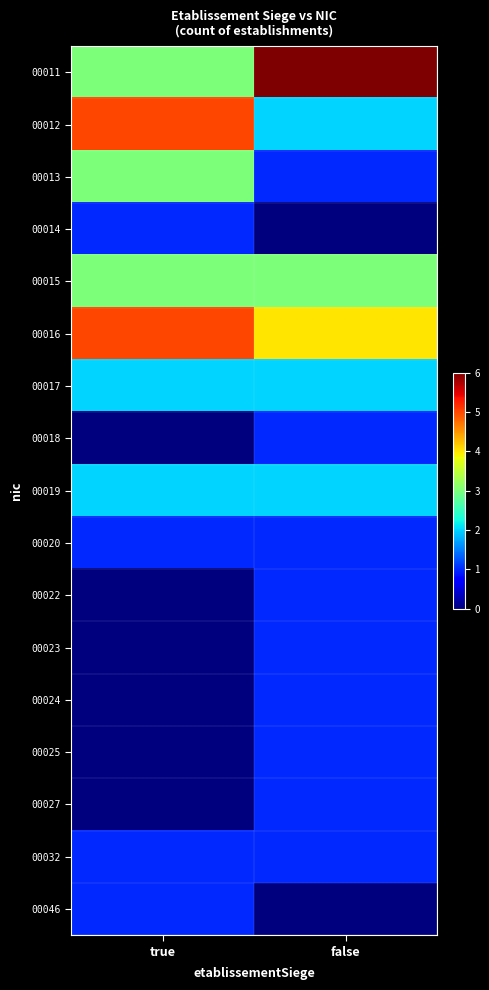

Which label corresponds to the smallest value in the chart?

false